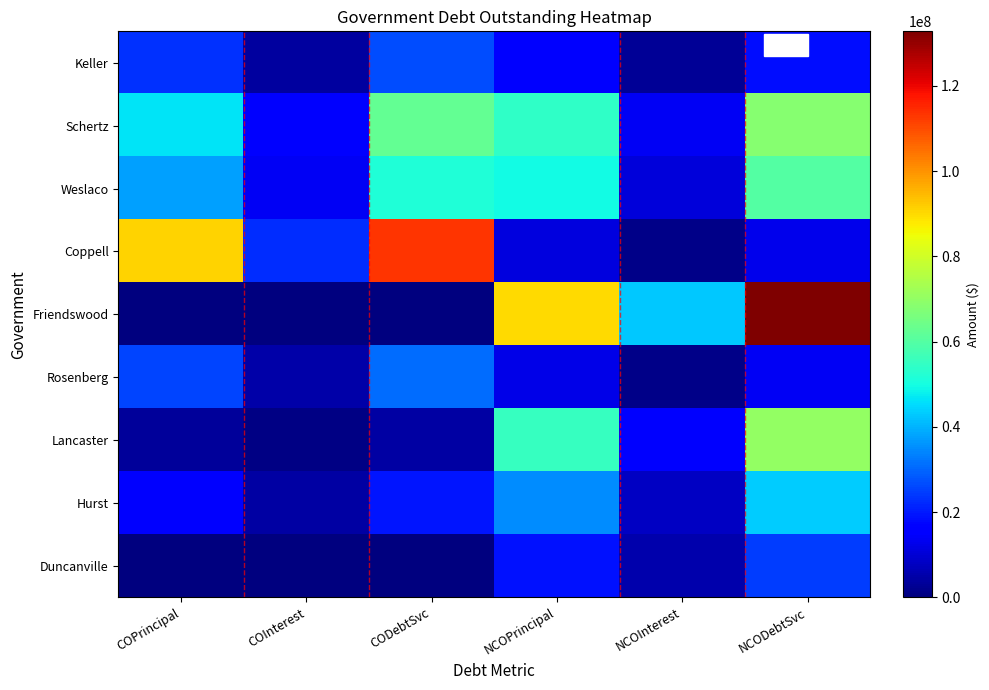

Which series changed the most between COPrincipal and CODebtSvc?

Coppell